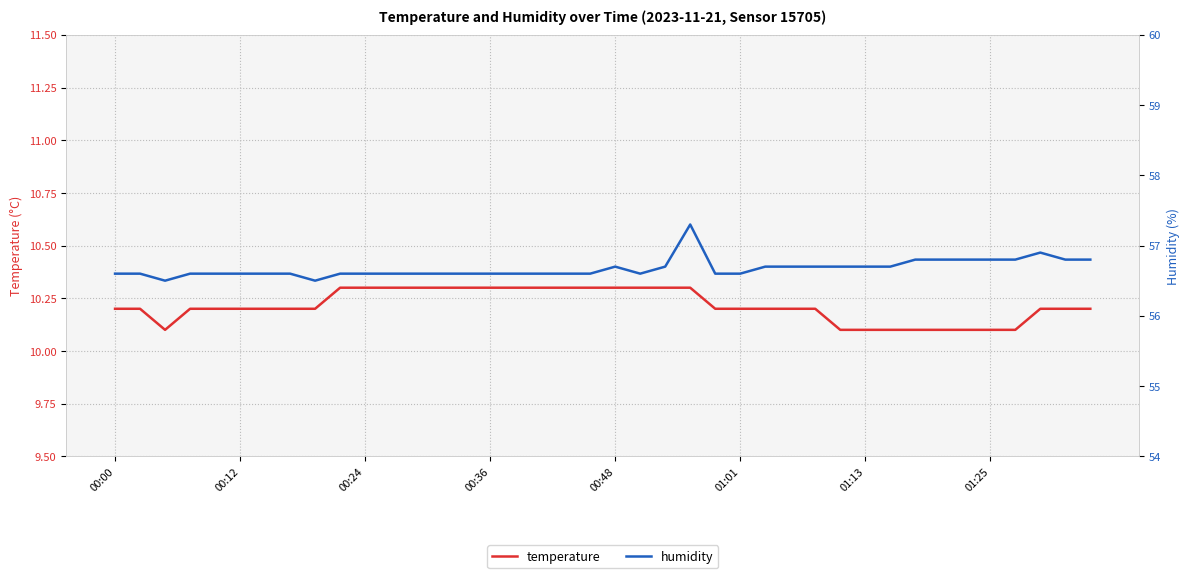

The value of temperature at 00:12 is 10.2. True or false?

True